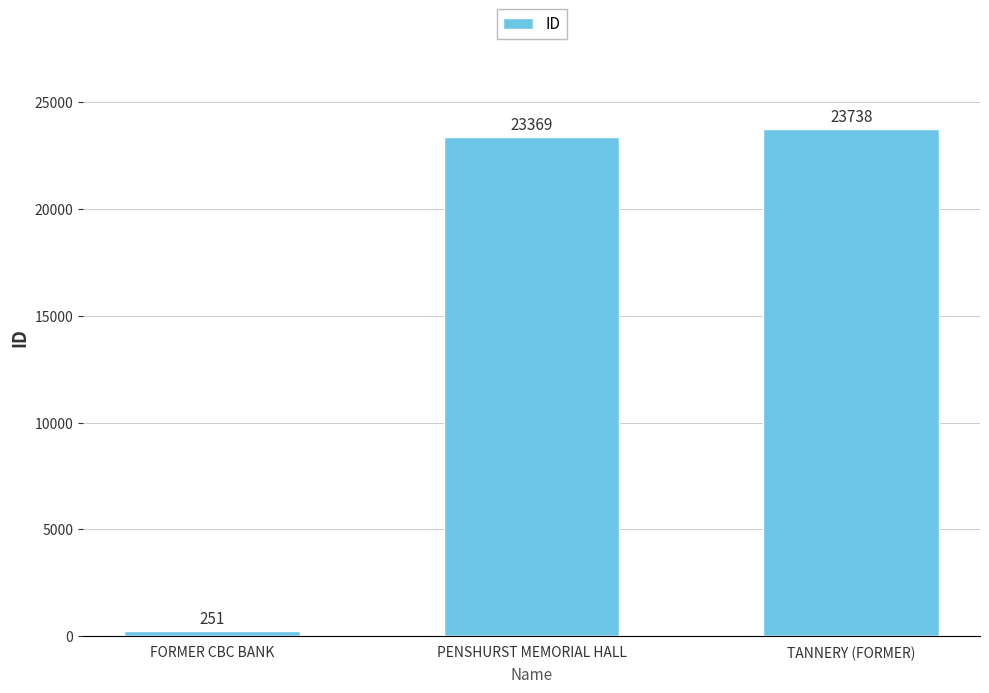

The chart shows a value of 32627 at PENSHURST MEMORIAL HALL. True or false?

False